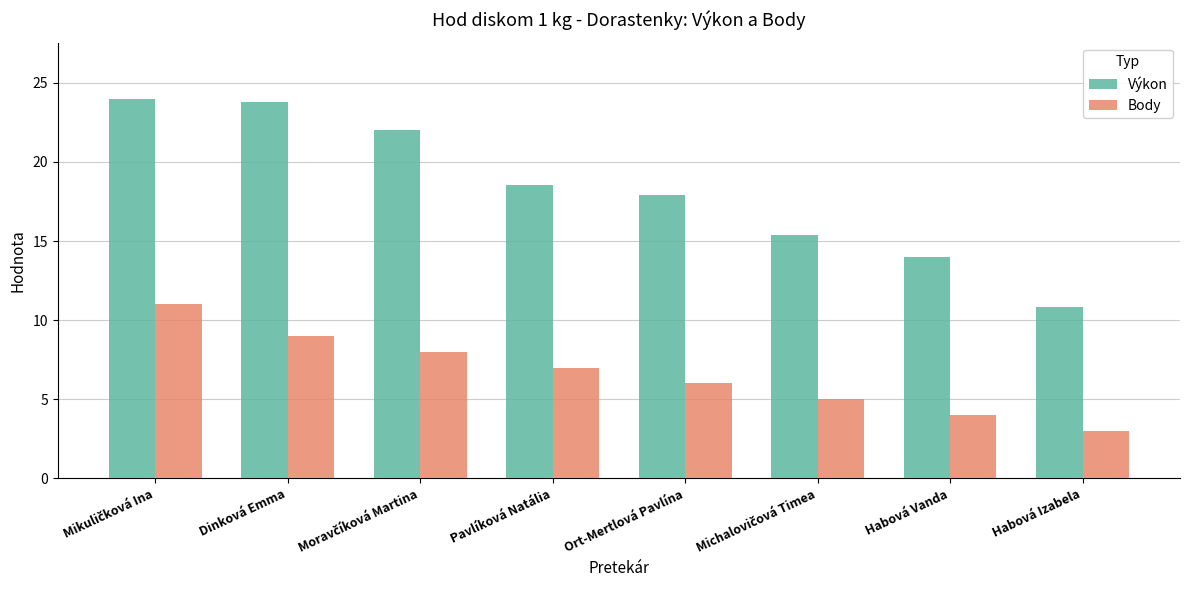

What is the difference between the maximum and minimum values in the Výkon series?

13.1